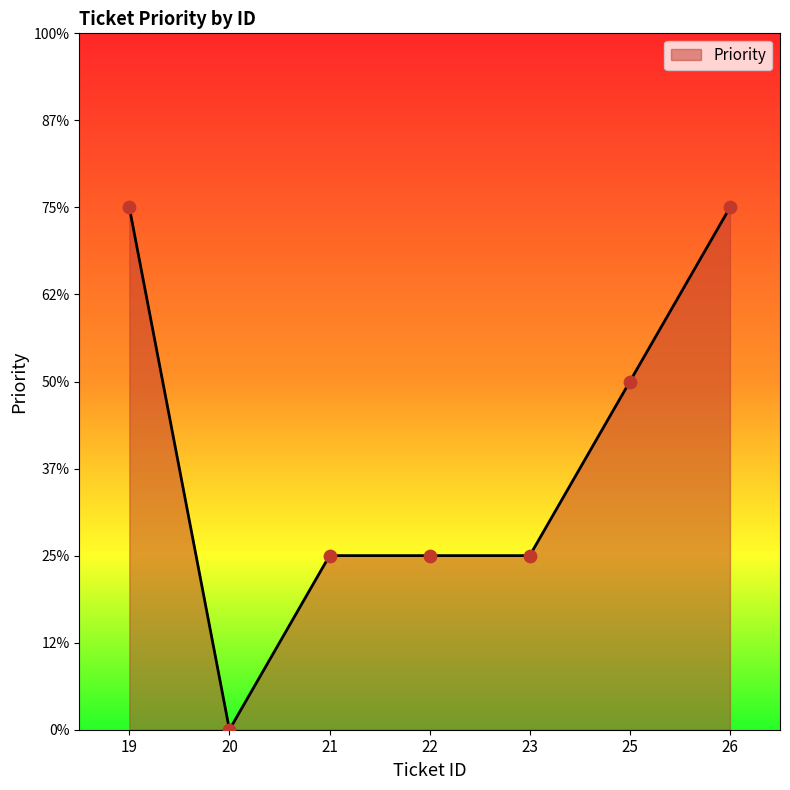

What is the change in value from 20 to 21?

+1